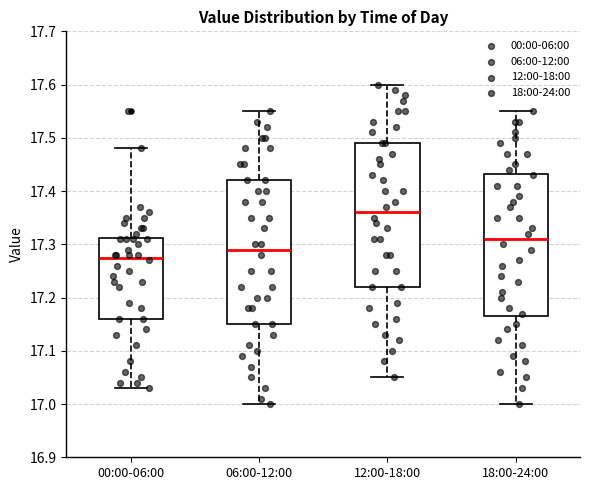

Reading left to right, transcribe this box plot: for each box, give where its median line is, the range the box spans, and where its two whiskers end, as read against the y-axis. The values are not printed on the chart, so give them approximately, as read against the axis.

00:00-06:00: median 17.28, box 17.16 to 17.31, whiskers 17.03 to 17.48
06:00-12:00: median 17.29, box 17.15 to 17.42, whiskers 17.00 to 17.55
12:00-18:00: median 17.36, box 17.22 to 17.49, whiskers 17.05 to 17.60
18:00-24:00: median 17.31, box 17.17 to 17.43, whiskers 17.00 to 17.55